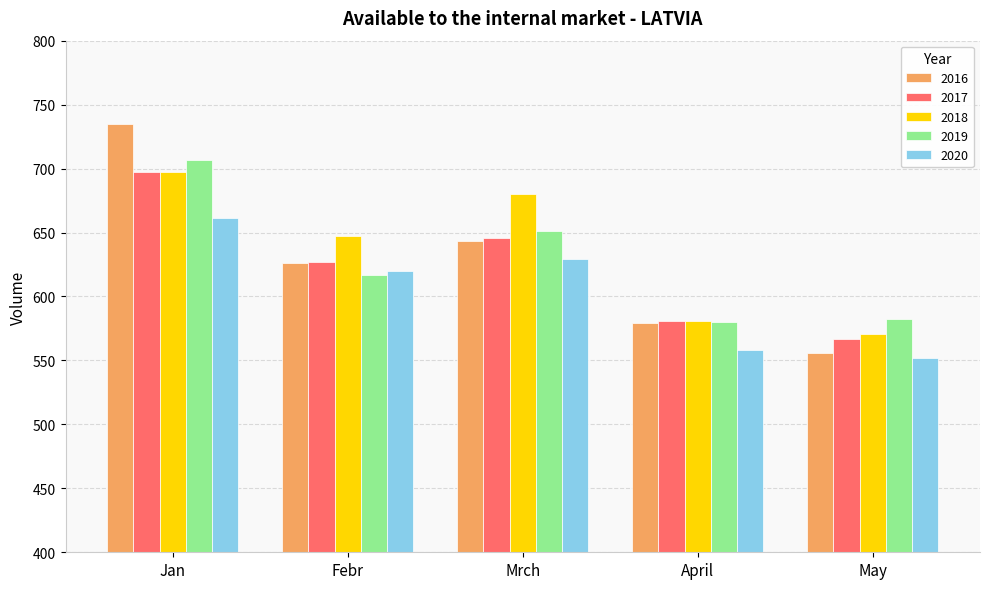

Which series has the widest spread of values?

2016